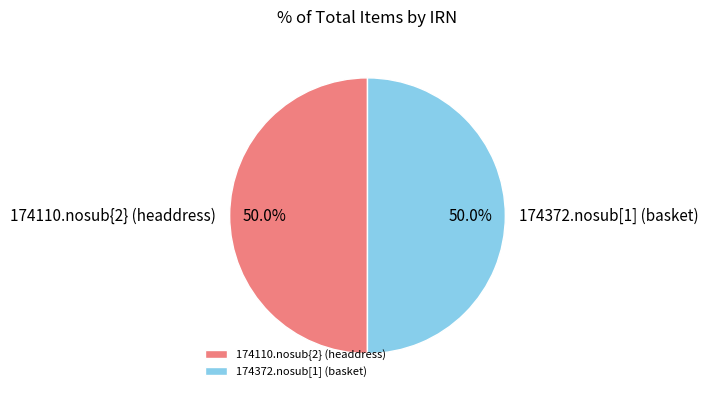

Approximately how many times larger is the value at 174372.nosub[1] (basket) compared to 174110.nosub{2} (headdress)?

1.0